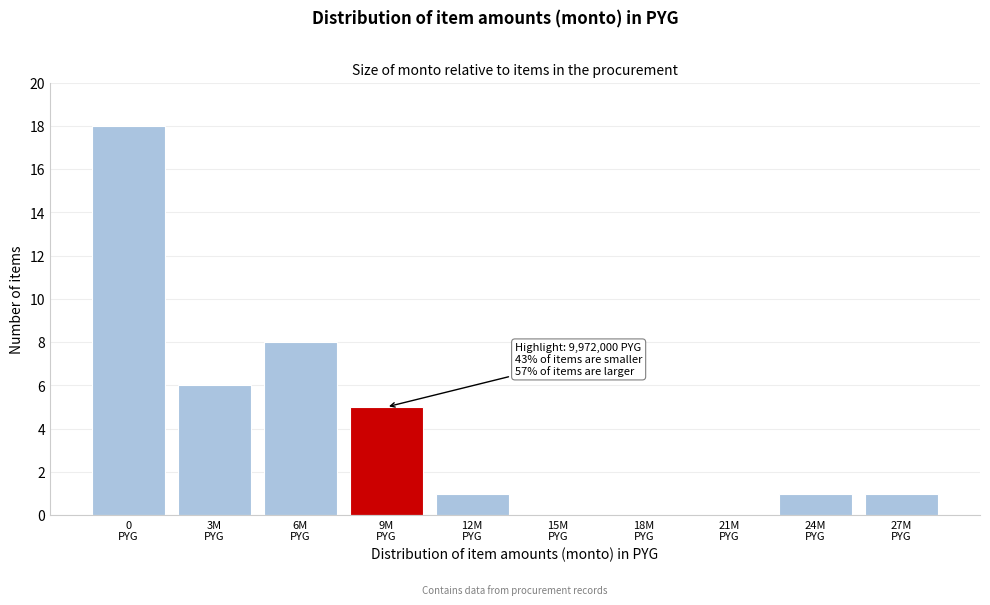

What is the sum of all values?

40